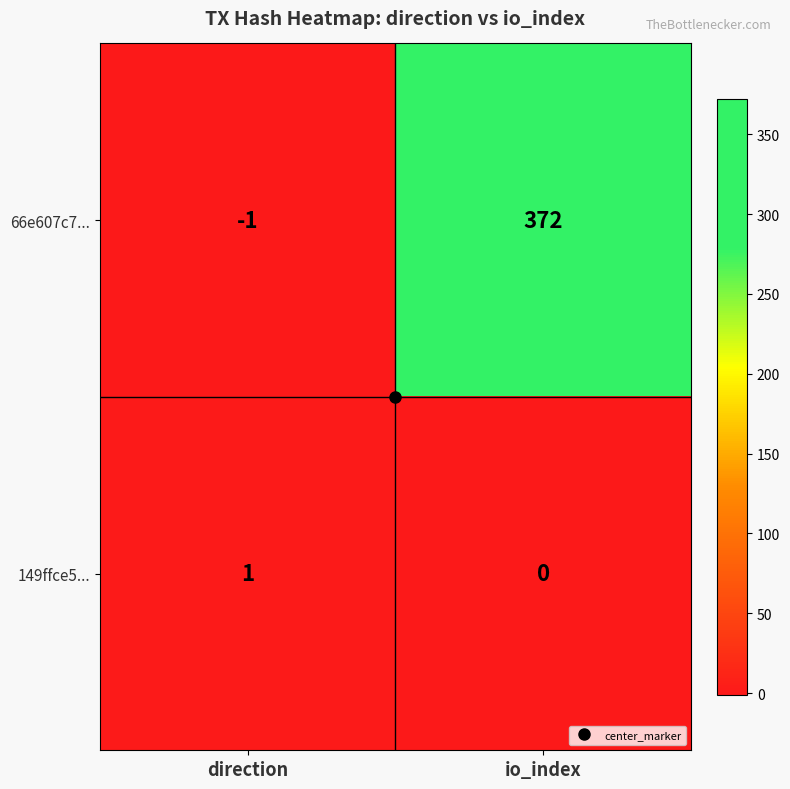

Which series has the largest total across all categories?

66e607c7...